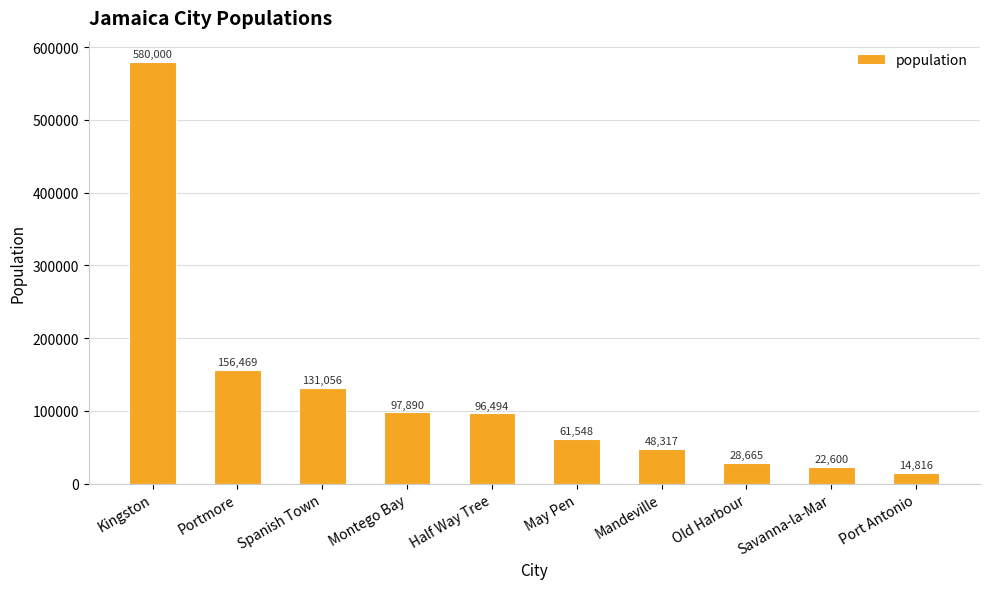

Rank the categories by value from lowest to highest.

Port Antonio, Savanna-la-Mar, Old Harbour, Mandeville, May Pen, Half Way Tree, Montego Bay, Spanish Town, Portmore, Kingston